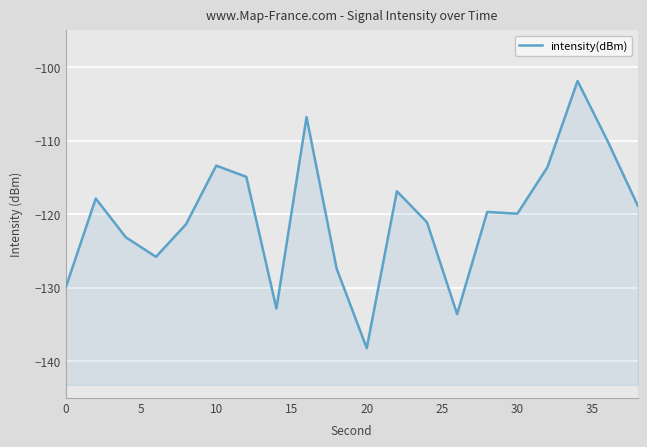

Reading left to right, transcribe all the data shown in this chart.

-130.0	-117.9	-123.2	-125.8	-121.4	-113.4	-114.9	-132.9	-106.8	-127.4	-138.2	-116.9	-121.1	-133.6	-119.7	-119.9	-113.6	-101.9	-110.1	-118.9